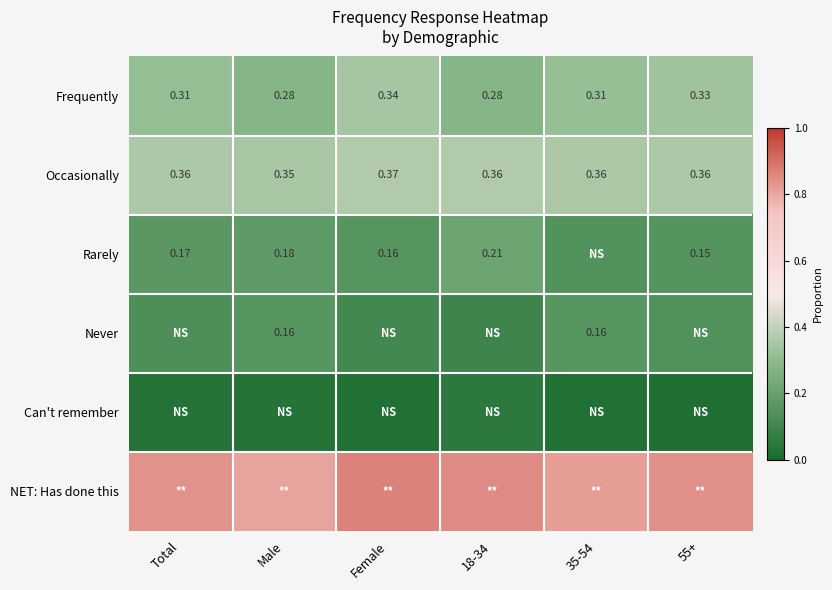

Where is Occasionally nearest to the value 0?

Male